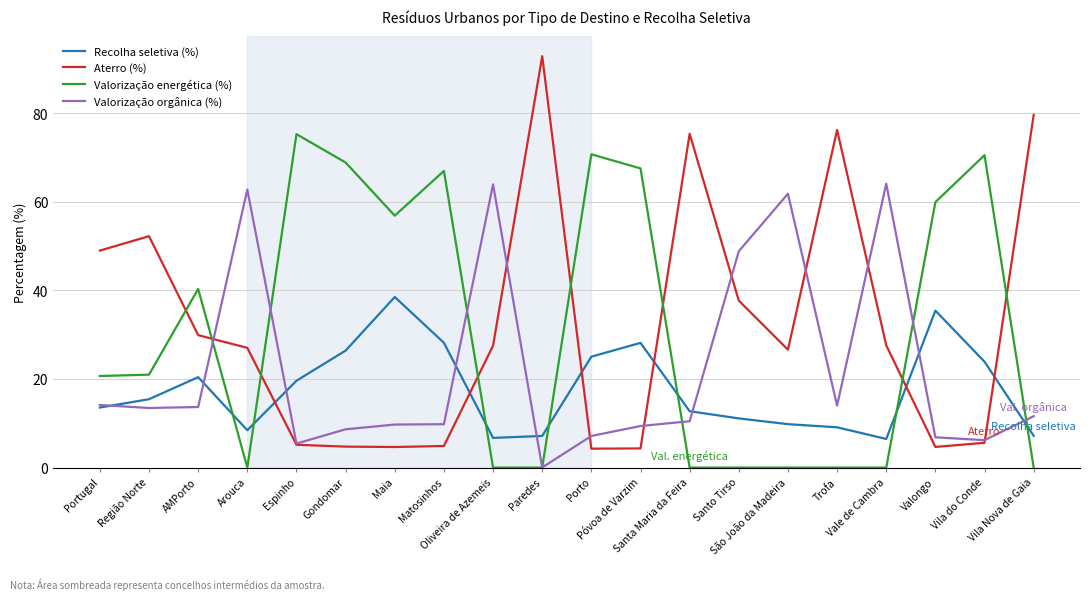

At which category does Valorização energética (%) reach its first local peak?

AMPorto